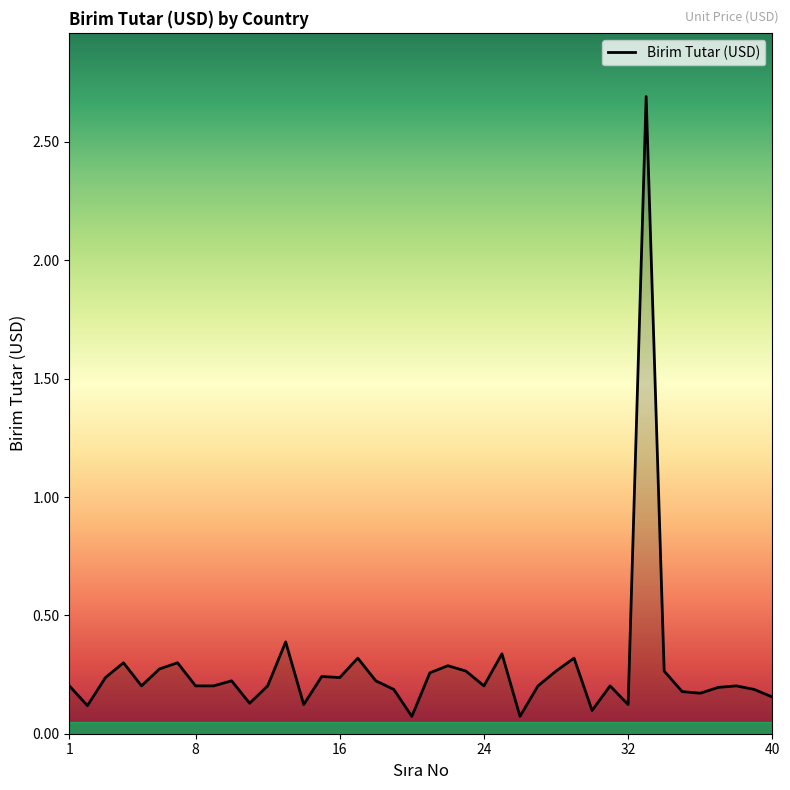

What is the maximum value shown in the chart?

2.7